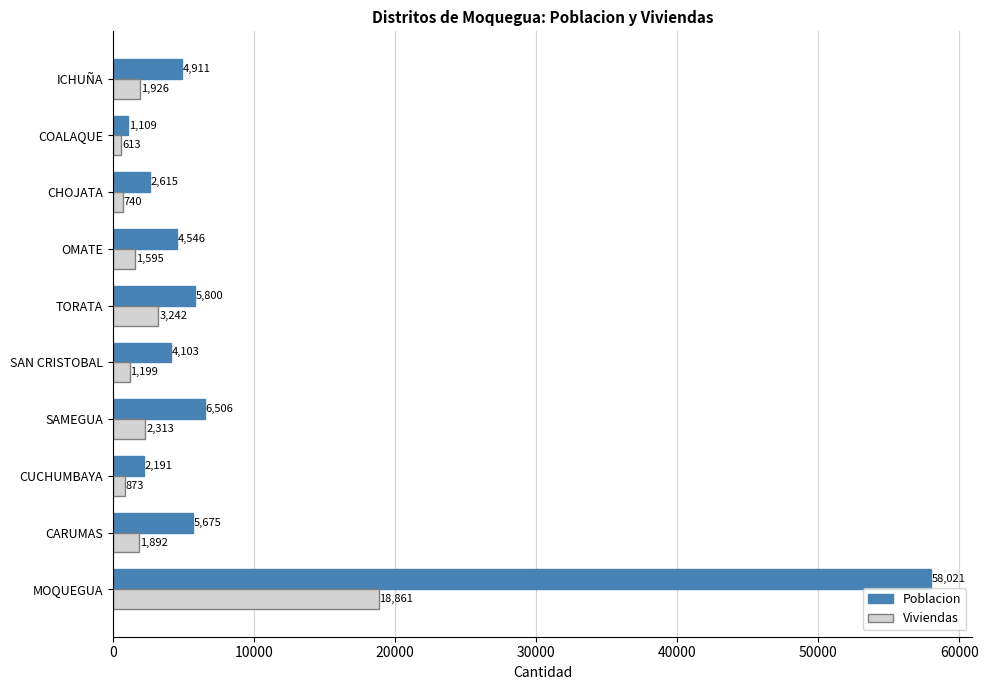

Where is Viviendas nearest to the value 9737?

TORATA